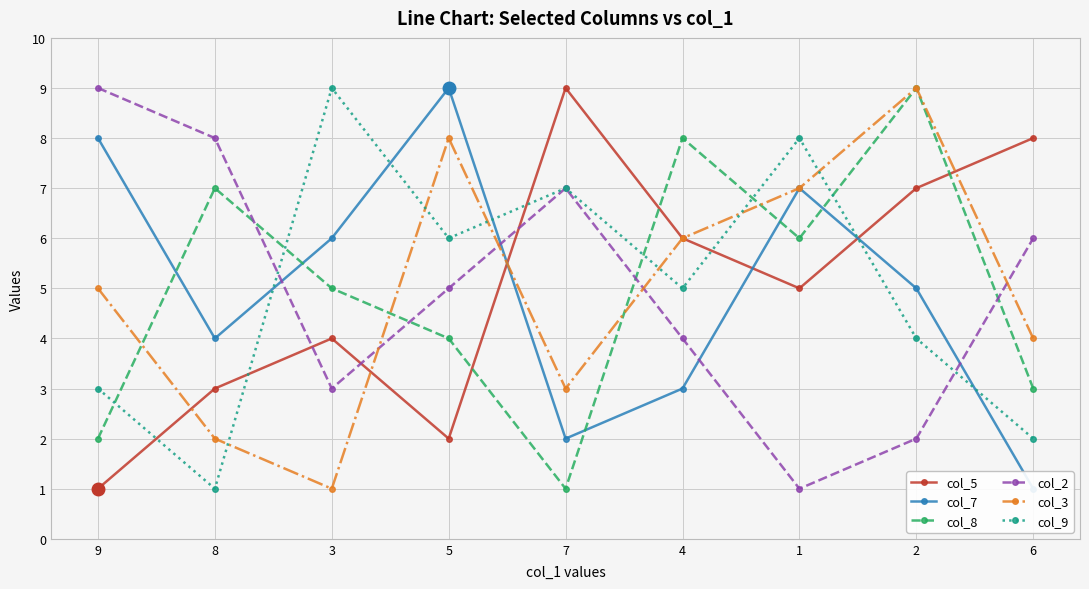

What is the average value of the col_3 series?

5